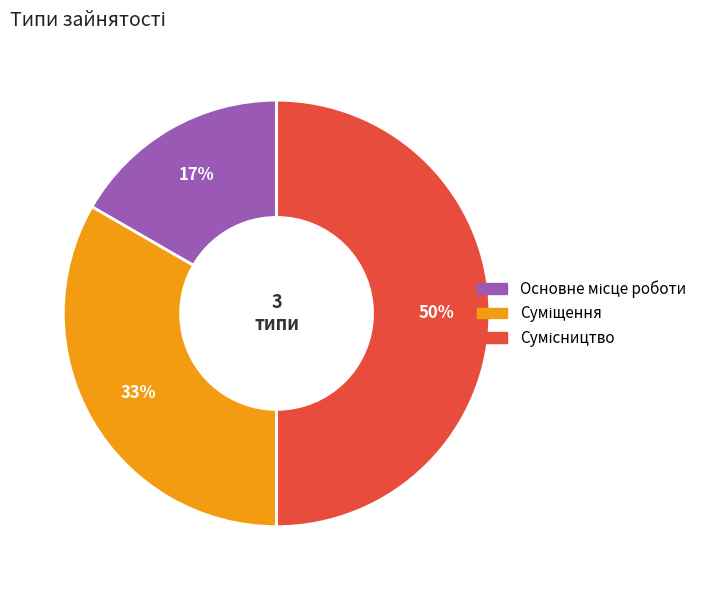

To the nearest percent, what is the average slice percentage?

33%